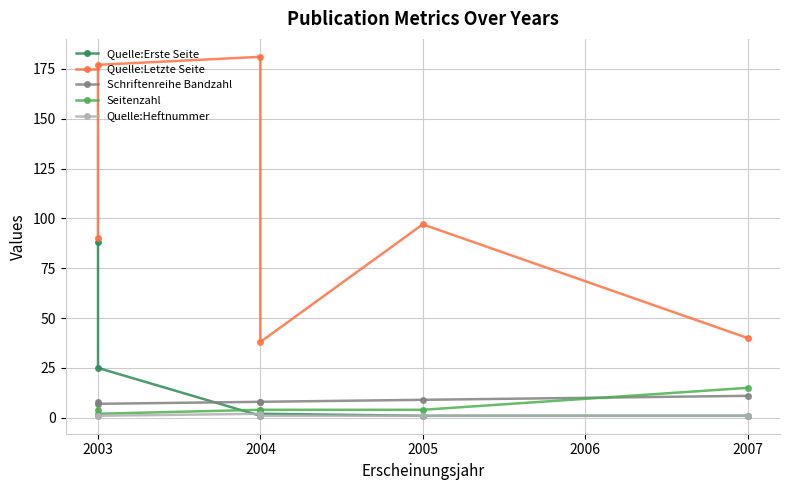

What are all the series names shown in the legend?

Quelle:Erste Seite, Quelle:Letzte Seite, Schriftenreihe Bandzahl, Seitenzahl, Quelle:Heftnummer